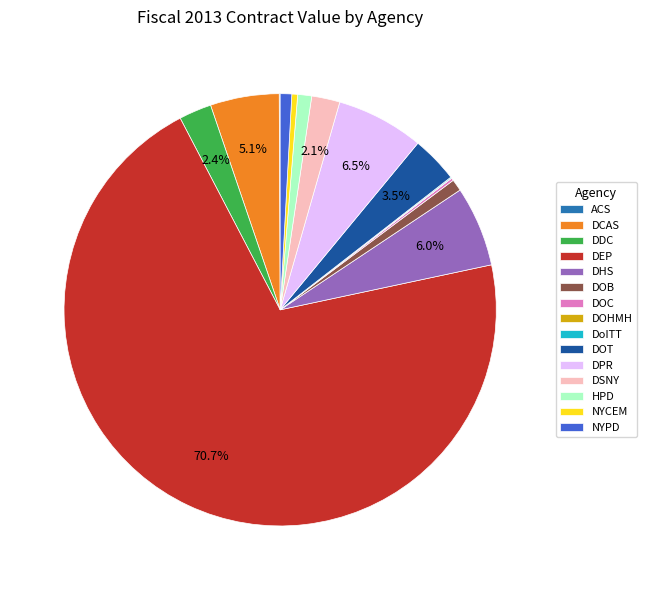

Which has a higher value, DPR or NYPD?

DPR